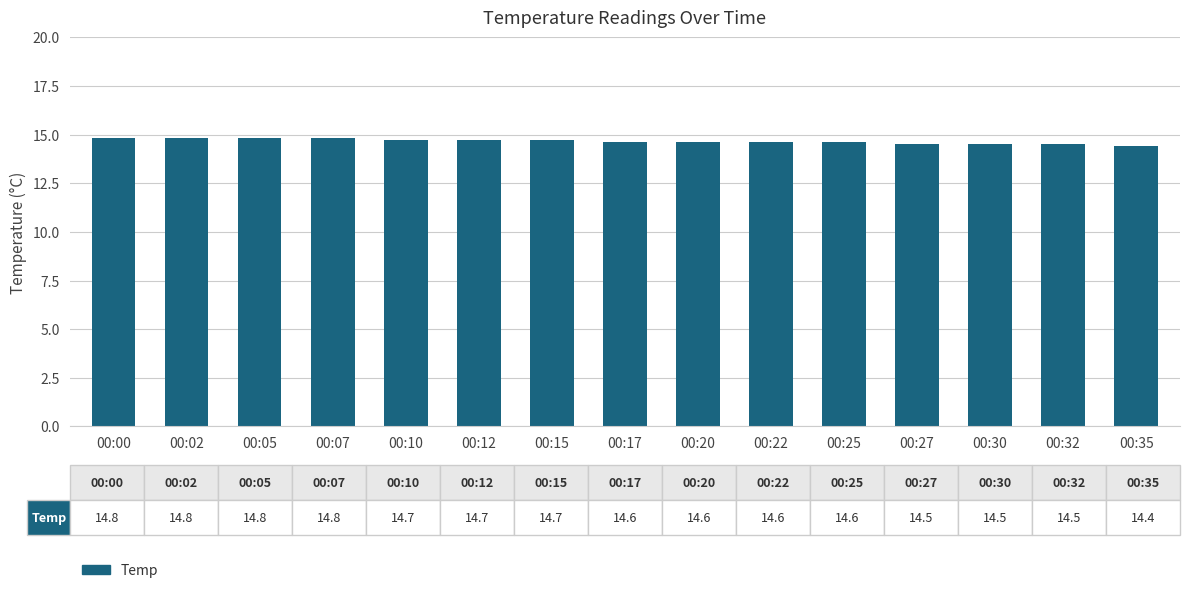

What is the ratio of the value at 00:02 to the value at 00:30?

1.0